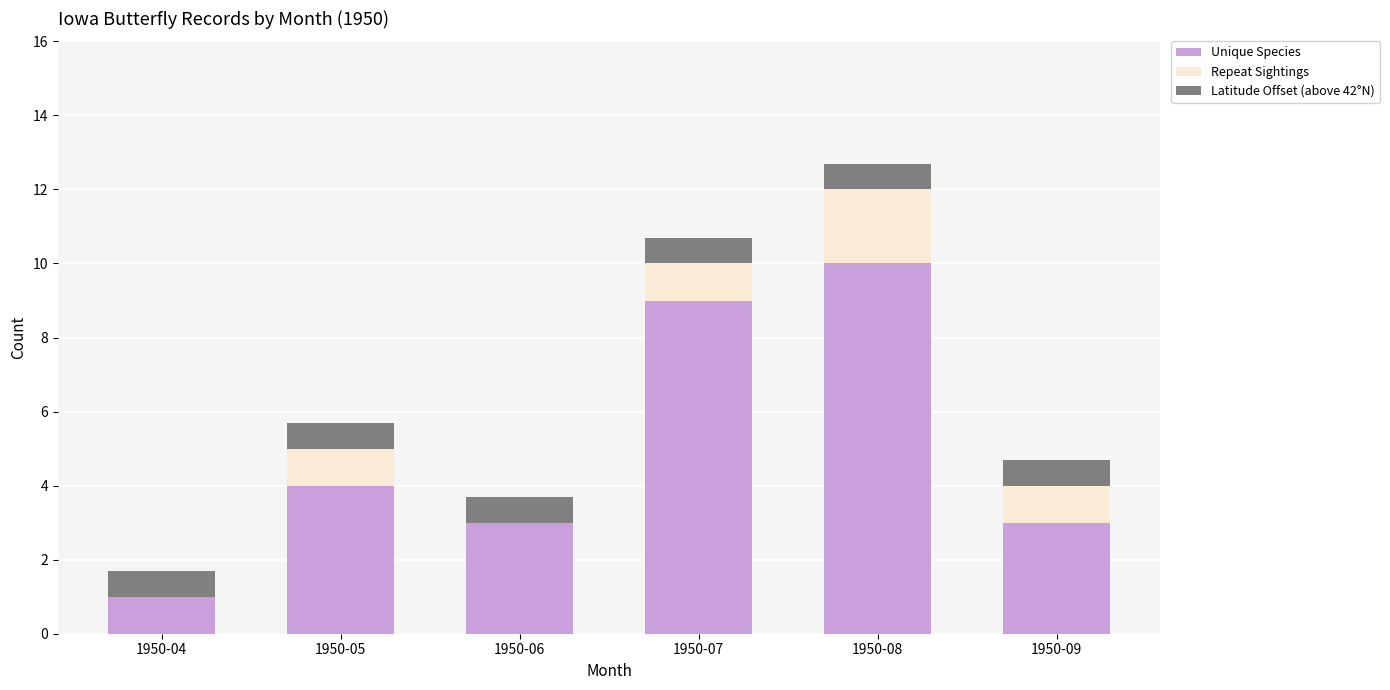

Count the number of categories in the chart.

6